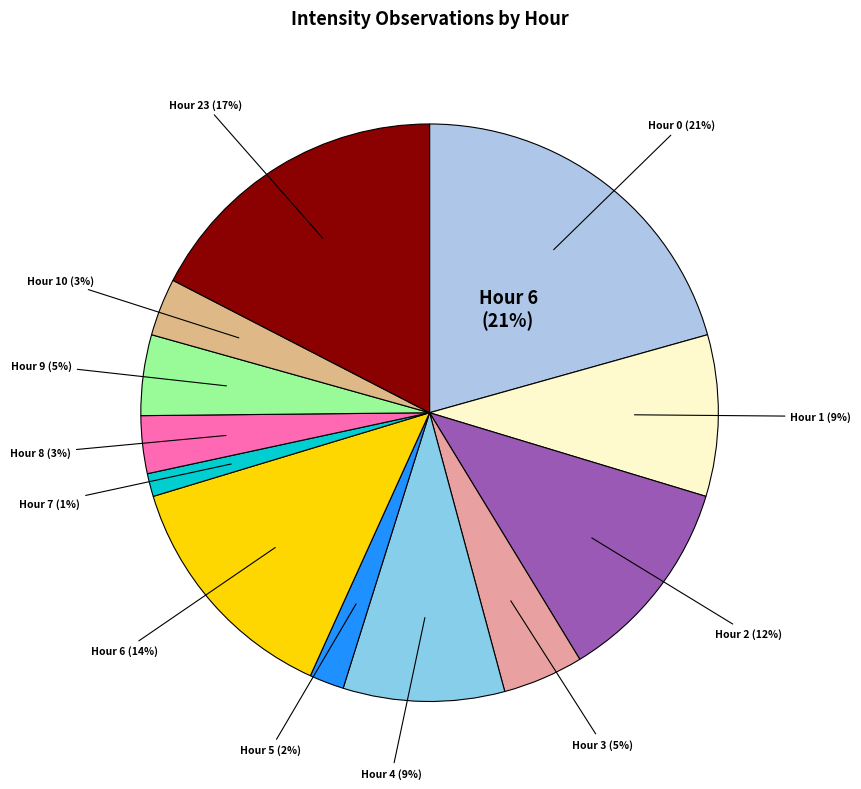

The 10 slice represents 11% of the pie. True or false?

False